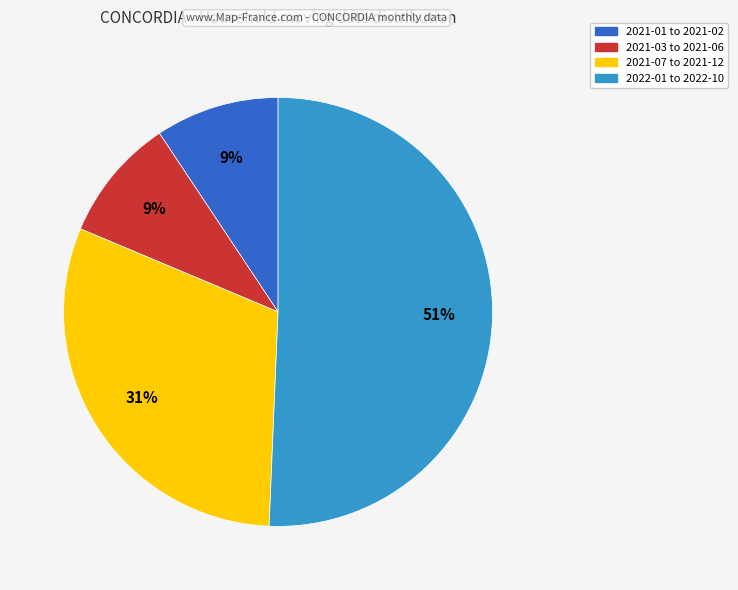

Does any single category account for the majority?

Yes